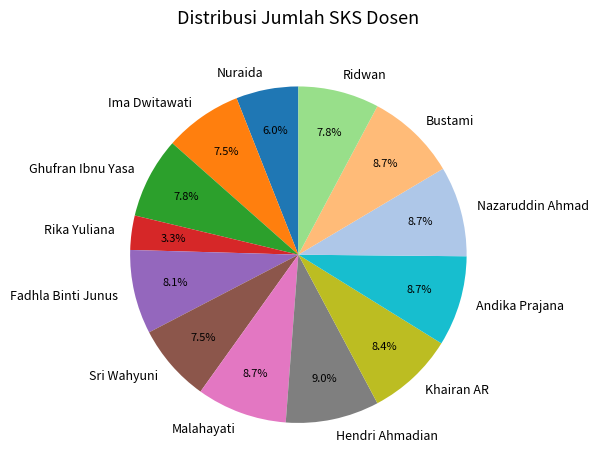

What is the ratio of the value at Fadhla Binti Junus to the value at Sri Wahyuni?

1.1